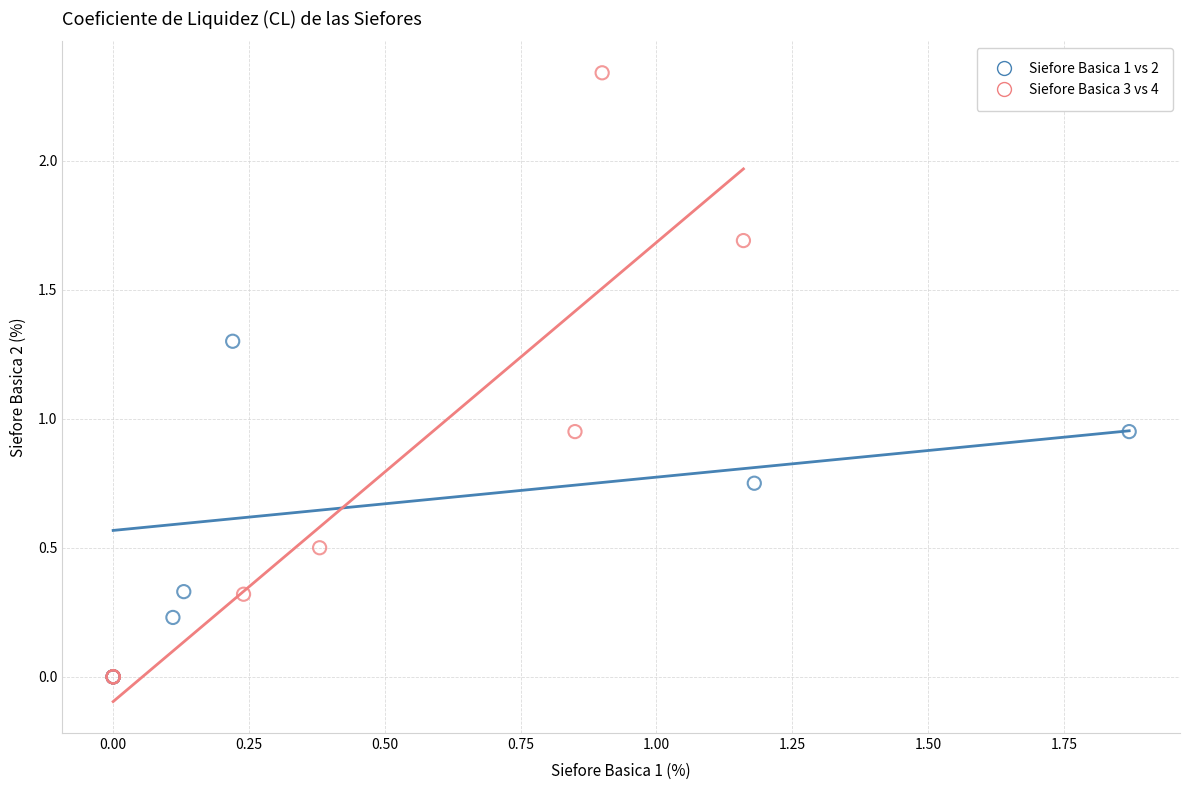

Which series has the widest spread of Y values?

Siefore Basica 3 vs 4